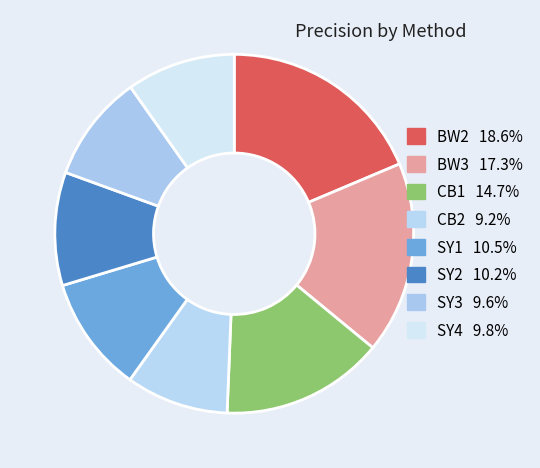

How many segments does this pie chart have?

8